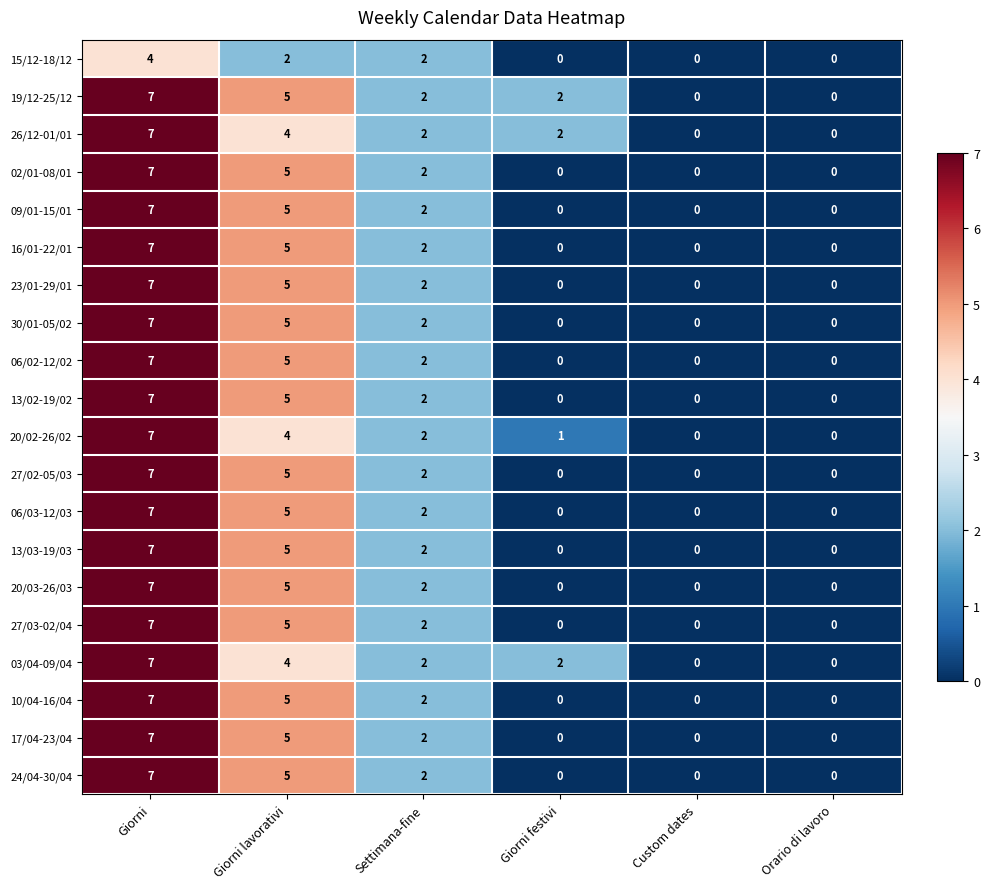

What is the maximum value shown in the chart?

7